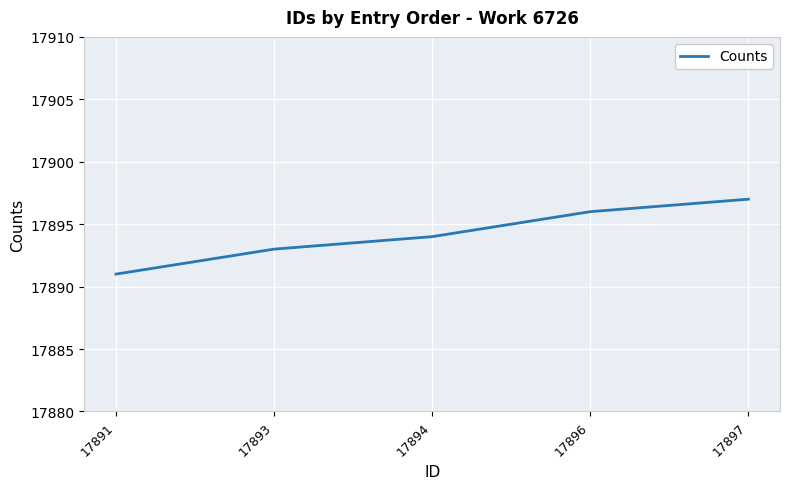

What is the minimum value shown in the chart?

17891